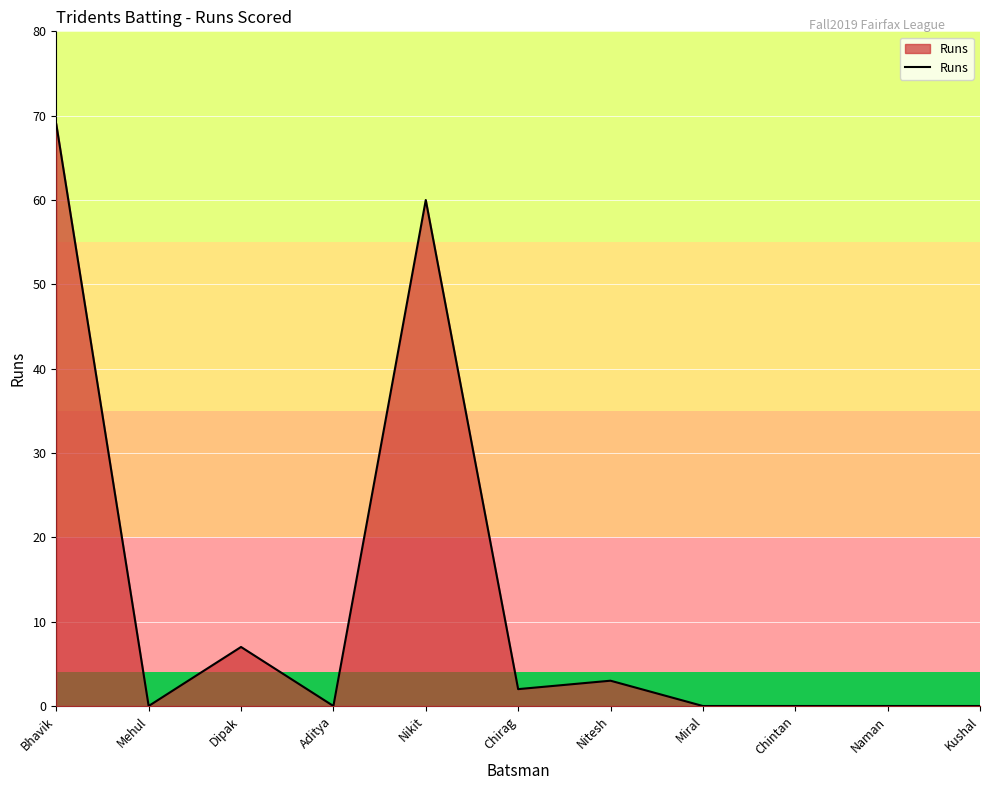

At which label is the value closest to 34?

Nikit